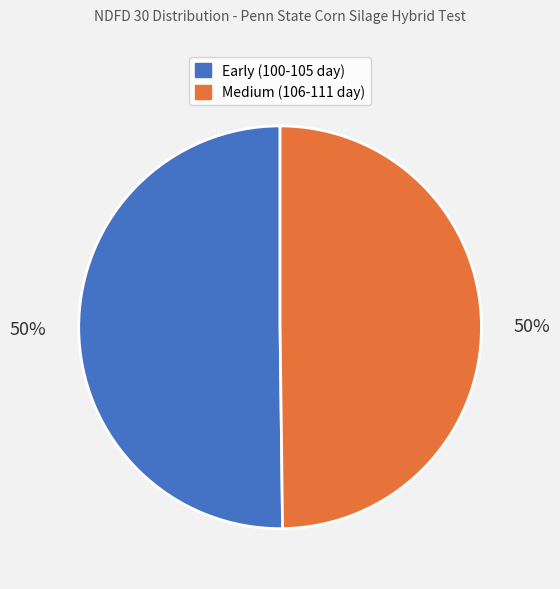

To the nearest percent, what is the average slice percentage?

50%